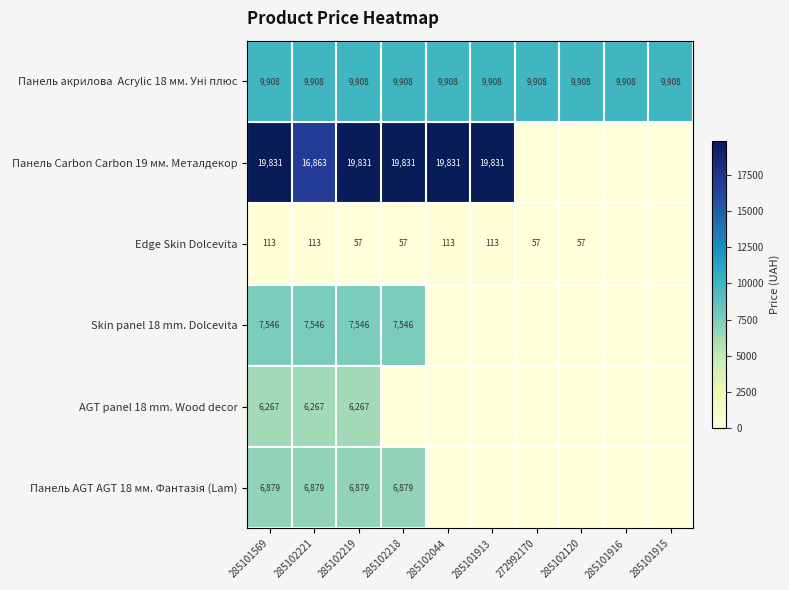

The value of Skin panel 18 mm. Dolcevita at 285102218 is 4597. True or false?

False